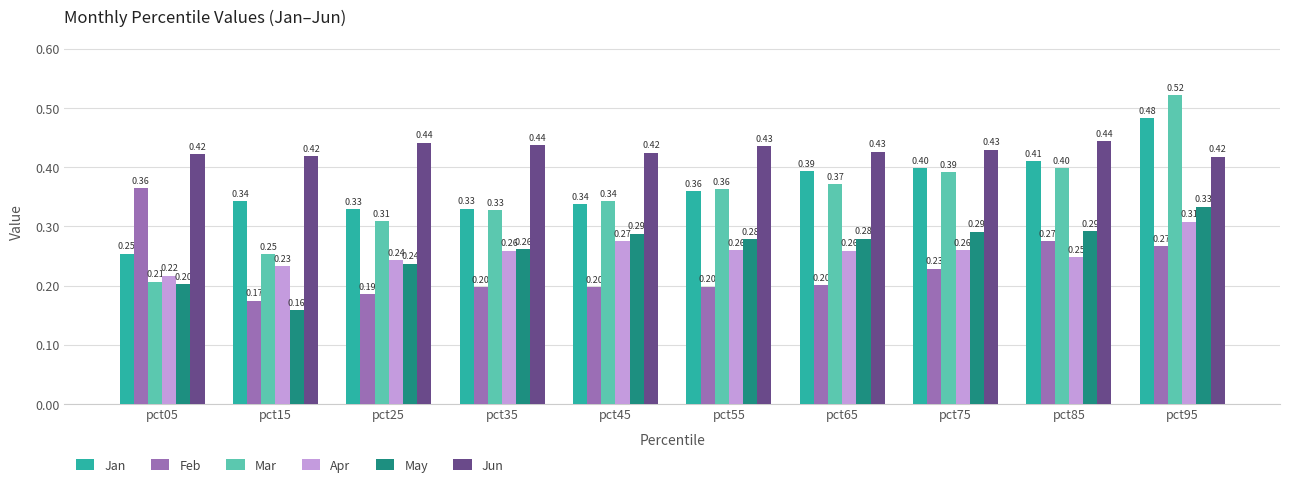

The value of May at pct25 is 0.4. True or false?

False